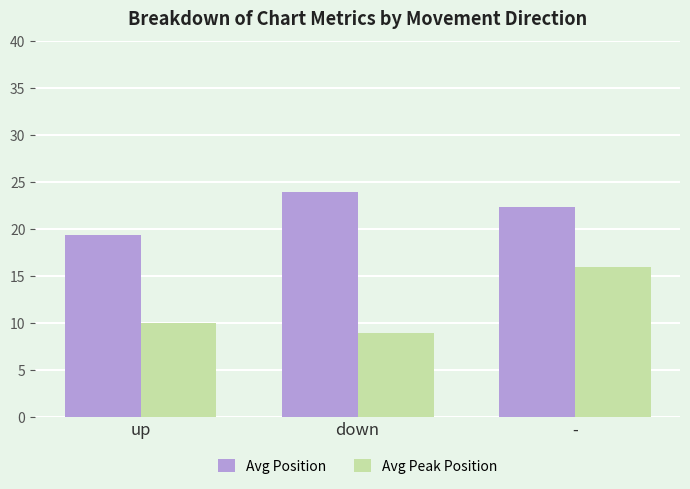

What is the minimum value shown in the chart?

8.9